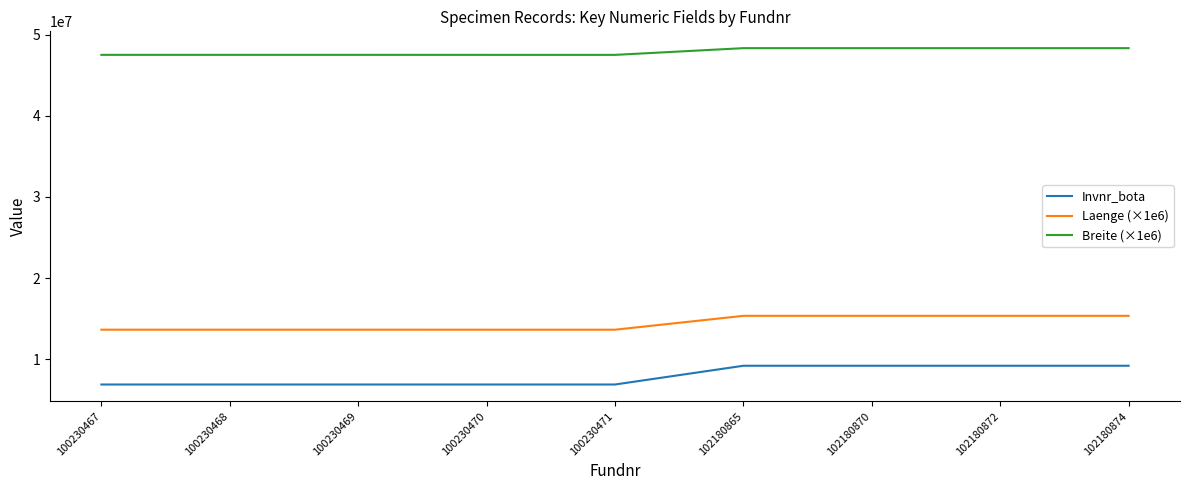

What is the sum of all Laenge (×1e6) values?

129497777.8